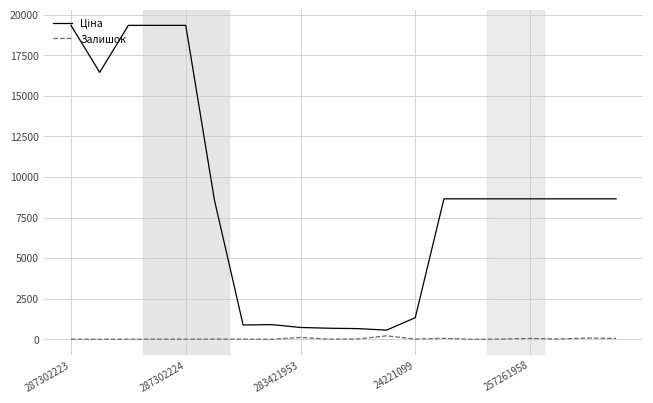

How many lines are shown in the chart?

2